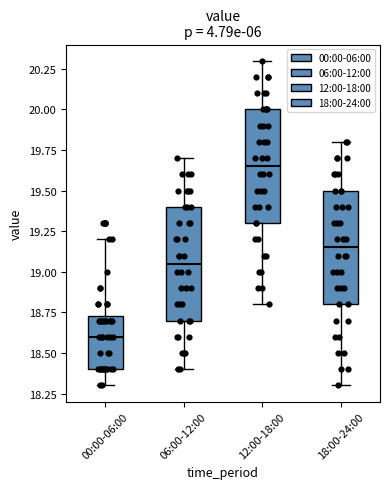

Reading left to right, transcribe this box plot: for each box, give where its median line is, the range the box spans, and where its two whiskers end, as read against the y-axis. The values are not printed on the chart, so give them approximately, as read against the axis.

00:00-06:00: median 18.60, box 18.40 to 18.75, whiskers 18.30 to 19.20
06:00-12:00: median 19.05, box 18.70 to 19.40, whiskers 18.40 to 19.70
12:00-18:00: median 19.65, box 19.30 to 20.00, whiskers 18.80 to 20.30
18:00-24:00: median 19.15, box 18.80 to 19.50, whiskers 18.30 to 19.80